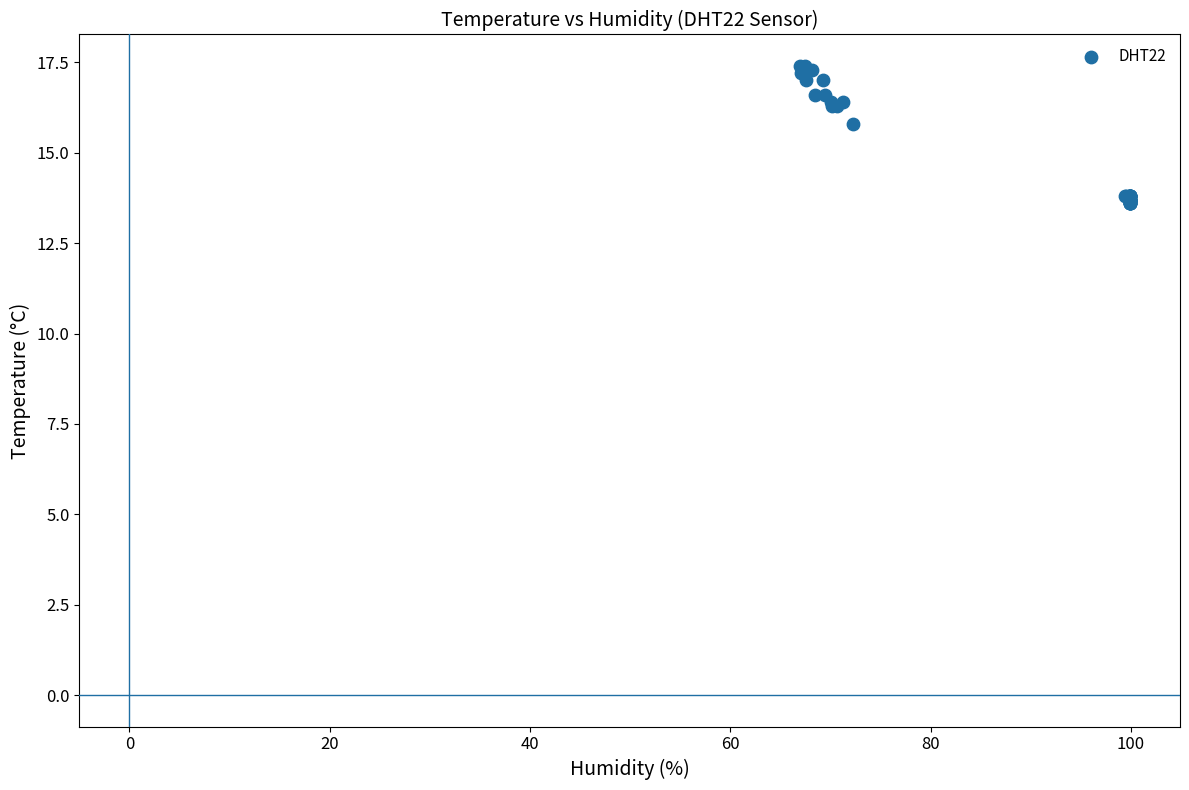

What Y value in the scatter plot is closest to 15?

15.8